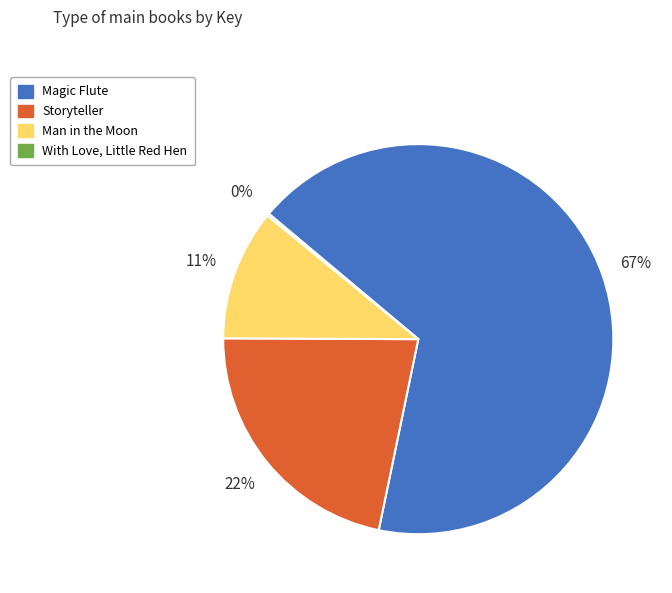

Is the sum of Storyteller and Man in the Moon greater than half?

No